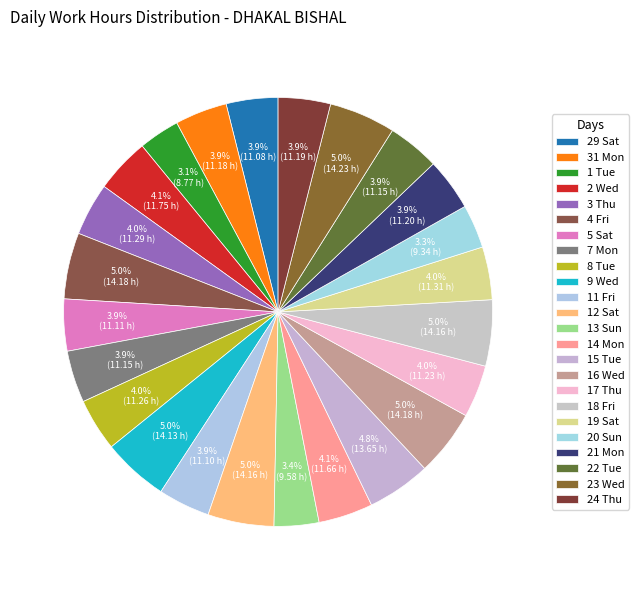

To the nearest percent, what portion does 9 Wed represent?

5%